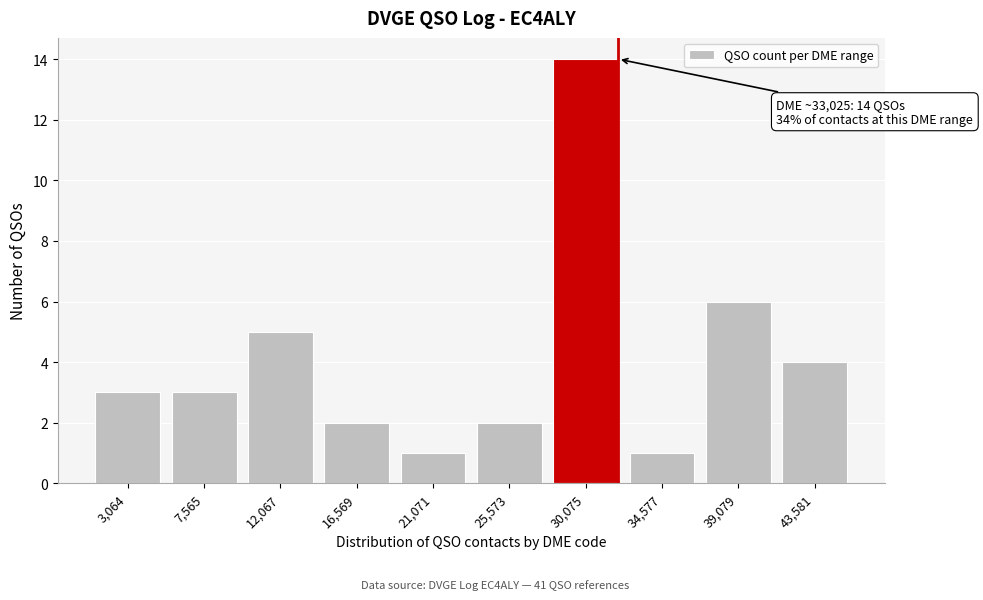

Reading right to left, extract all data points from this chart.

4	6	1	14	2	1	2	5	3	3